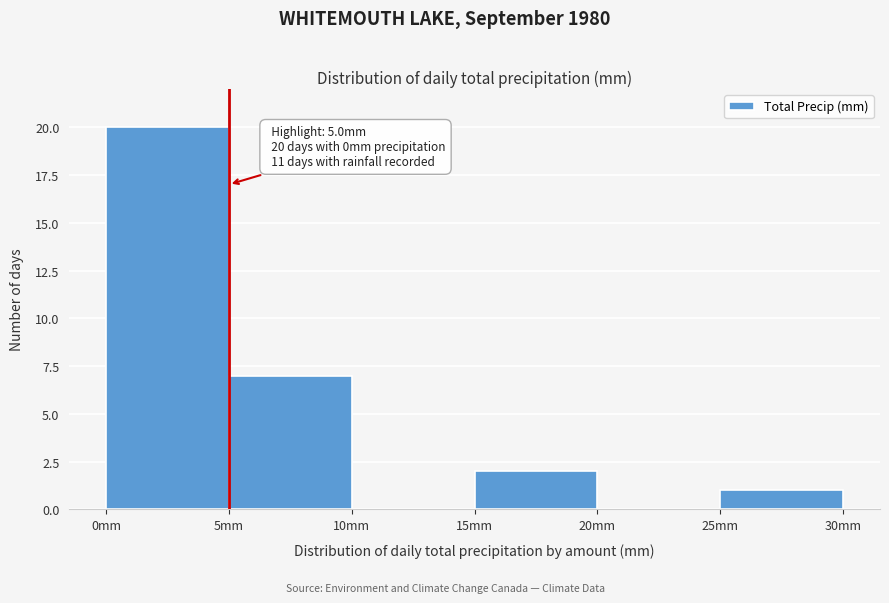

Over which range of the x-axis is the bar tallest?

0 to 5